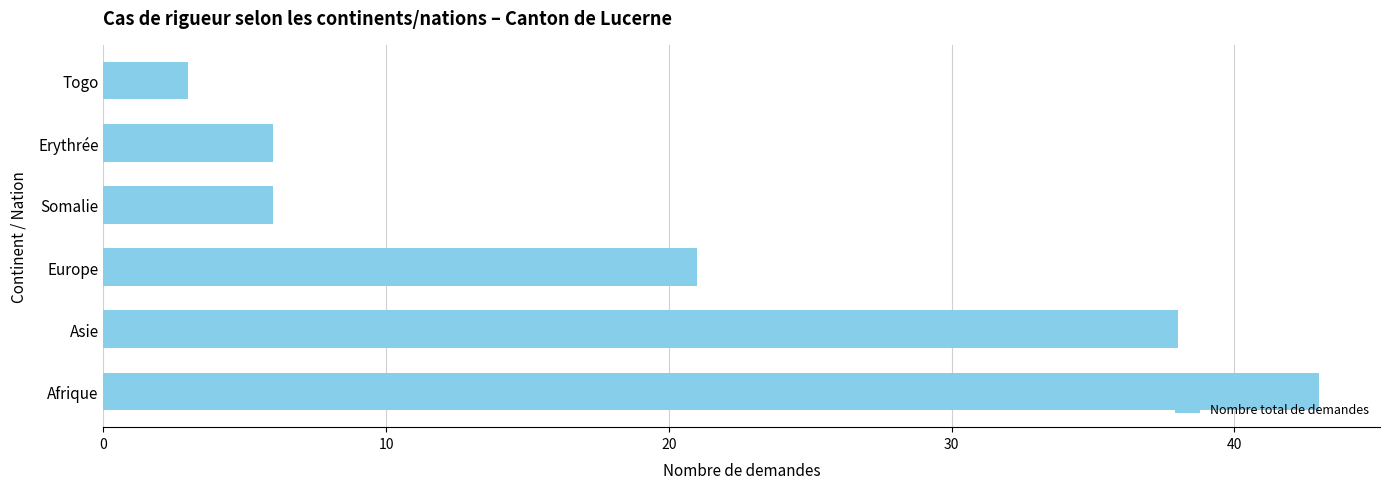

What is the difference between the maximum and minimum values?

40